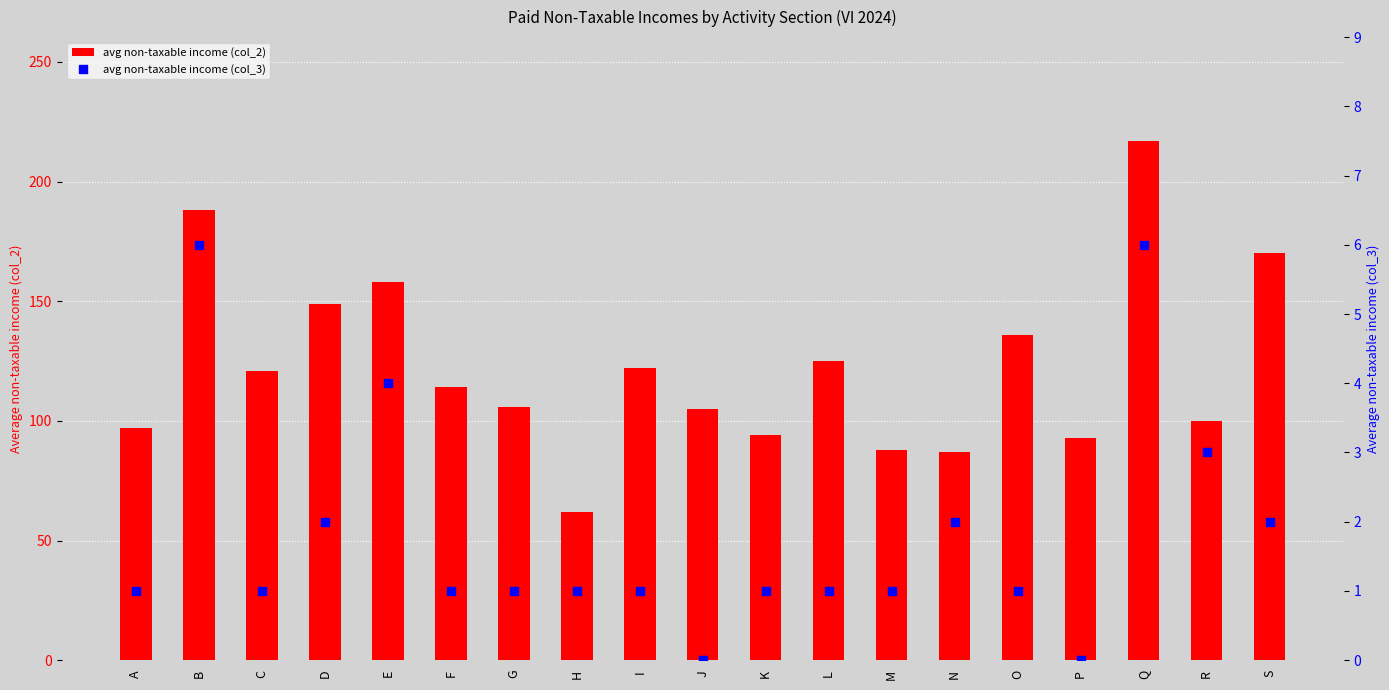

Is the value of avg non-taxable income (col_2) at J greater than the value of avg non-taxable income (col_3) at D?

Yes